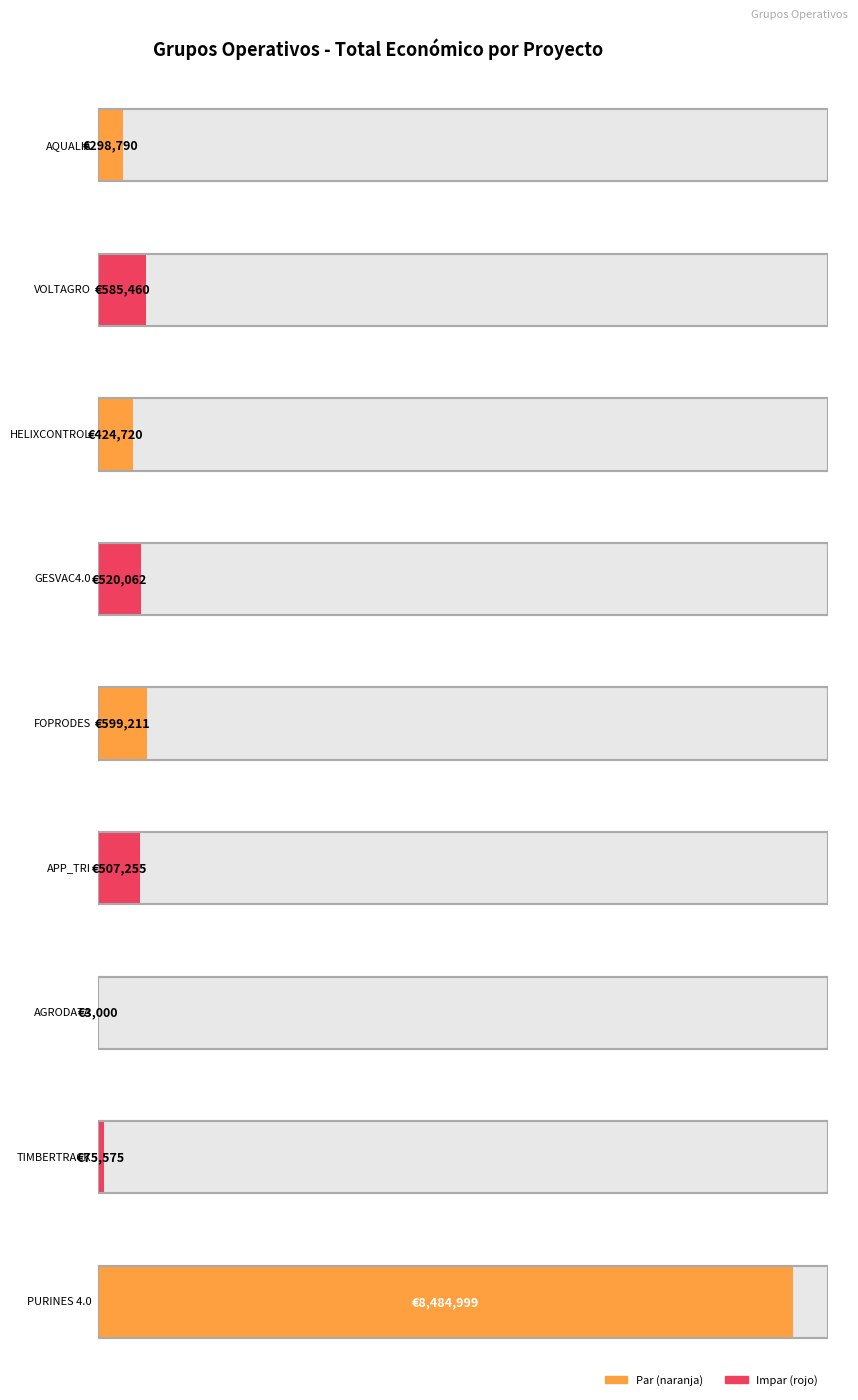

What is the change in value from AQUALIA
2025 to TIMBERTRACK
2018?

-223215